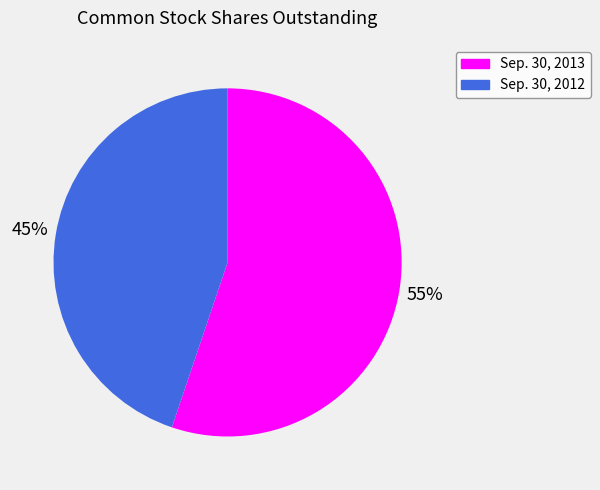

Count the number of slices in the pie.

2